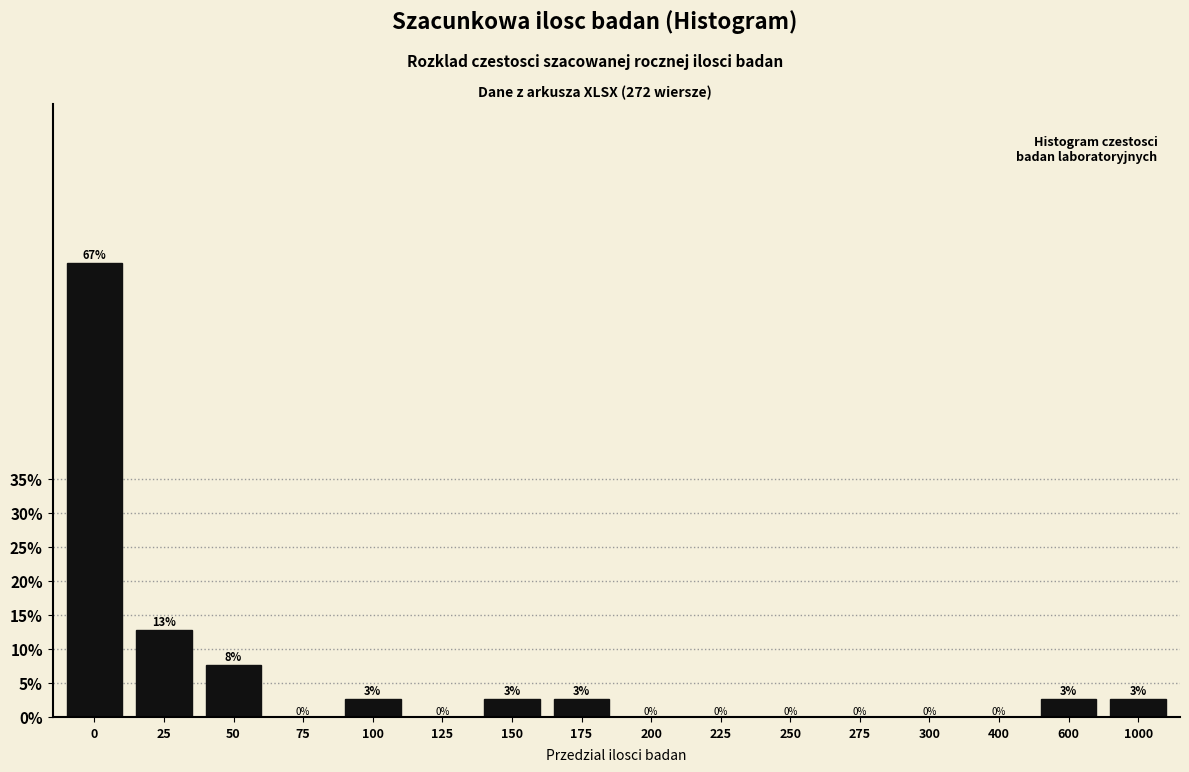

Is it true that the value at 50 is 7.7?

True